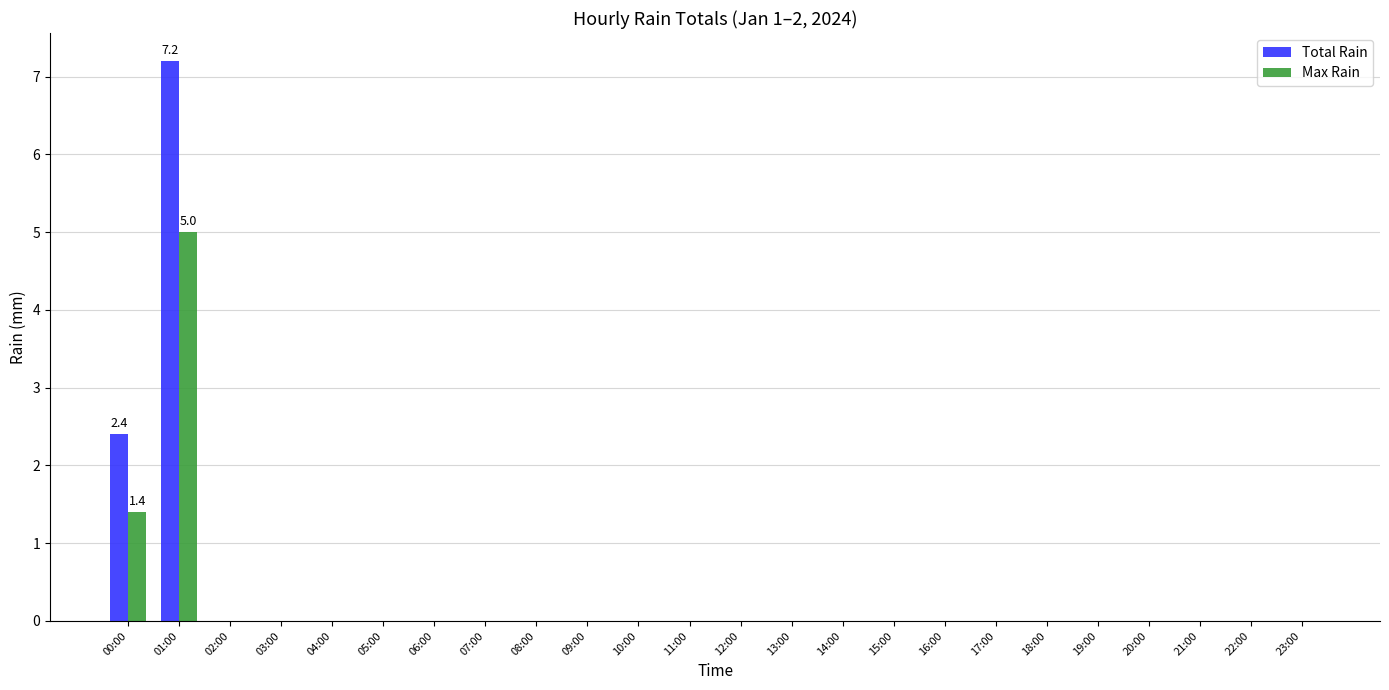

At which label is Total Rain closest to 3?

00:00